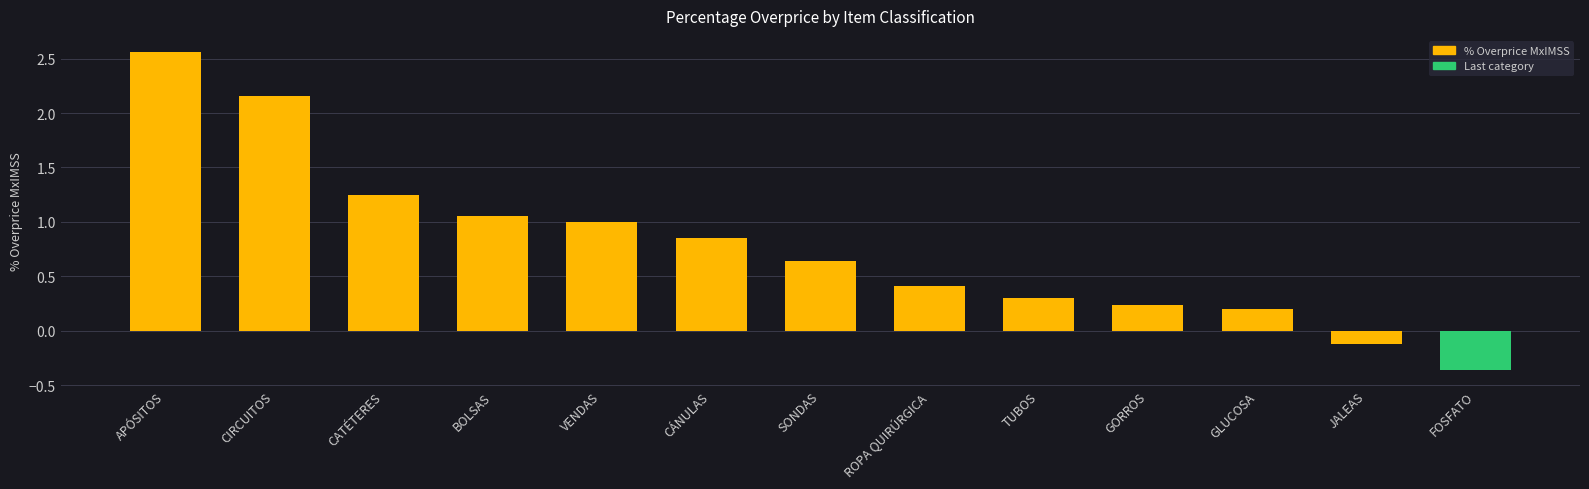

Which label corresponds to the smallest value in the chart?

FOSFATO